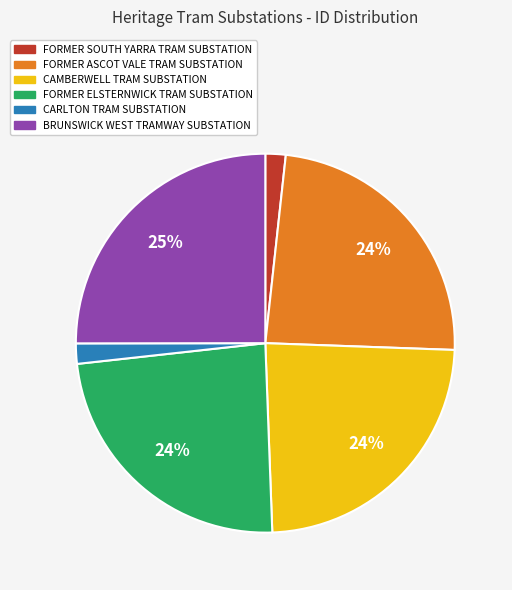

Which category has the biggest portion of the pie?

BRUNSWICK WEST TRAMWAY SUBSTATION